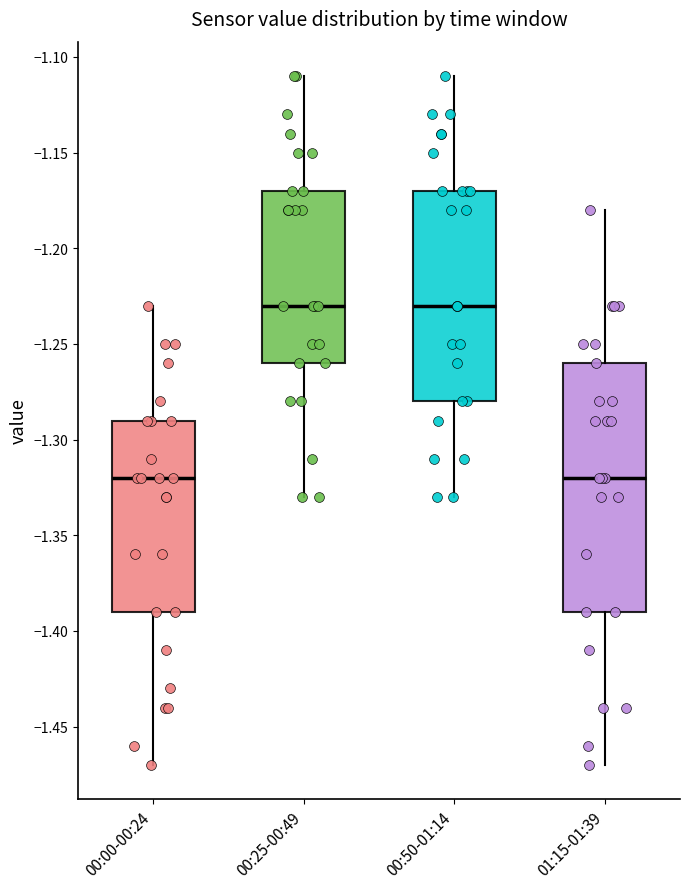

Which box is the tallest, from its lower edge to its upper edge?

01:15-01:39